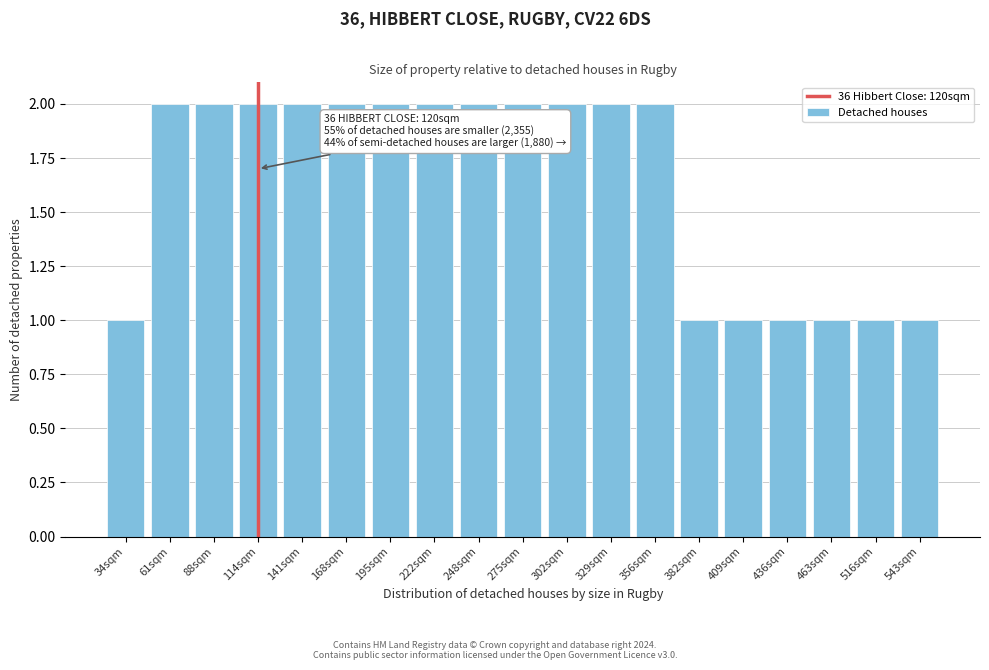

Reading right to left, transcribe all the data shown in this chart.

1	1	1	1	1	1	2	2	2	2	2	2	2	2	2	2	2	2	1